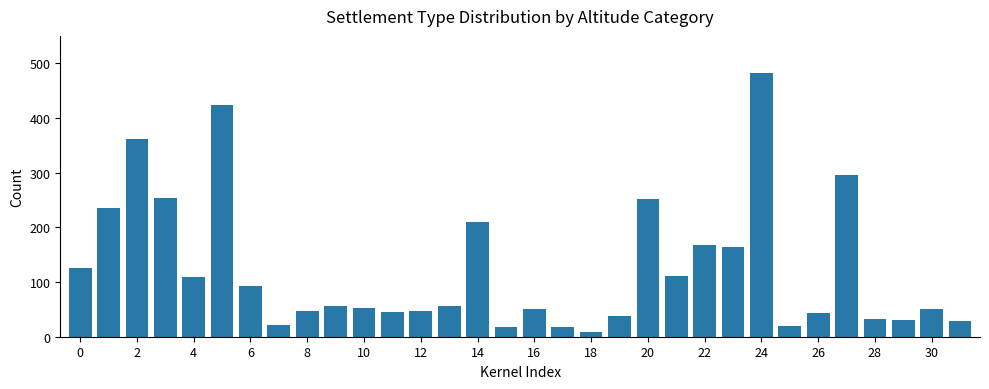

How many values are below 57?

16